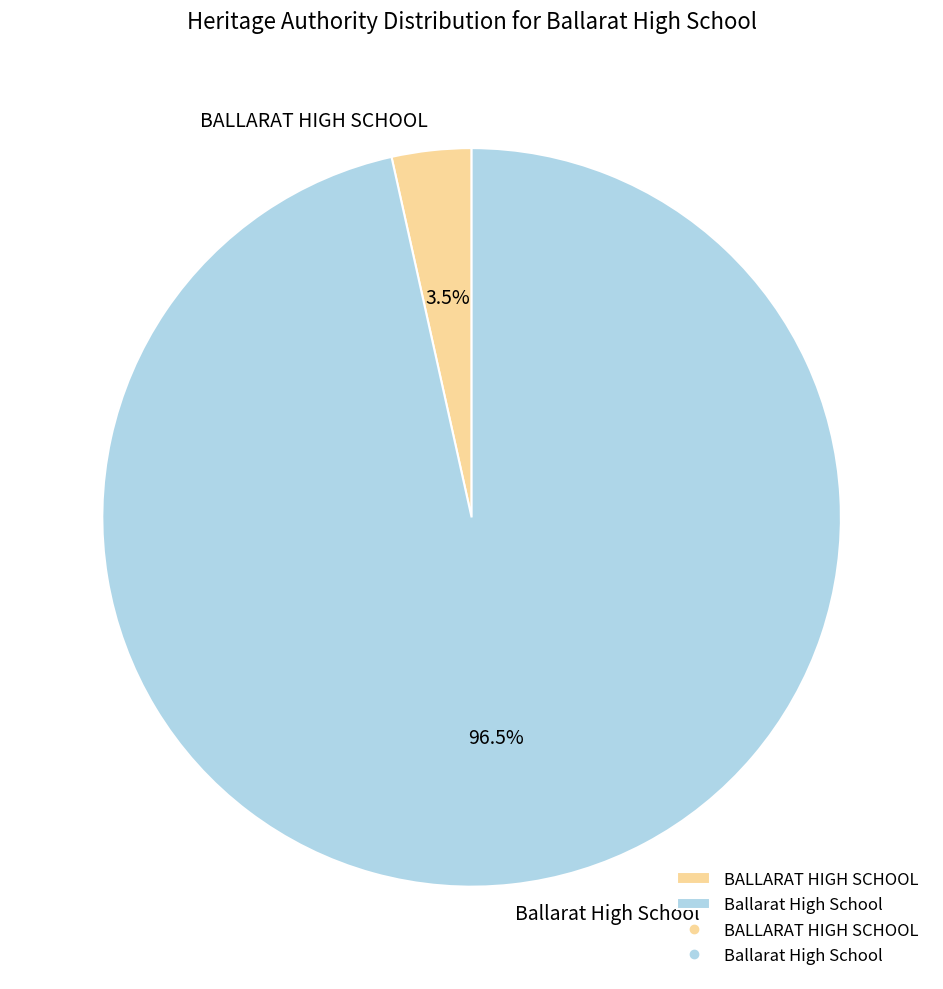

How many slices are in this pie chart?

2